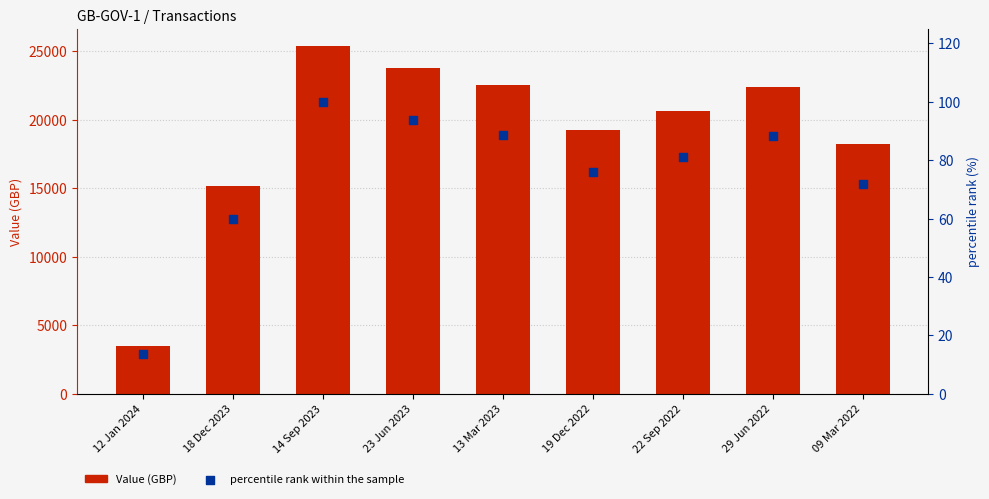

At how many categories does at least one series exceed 15177?

7